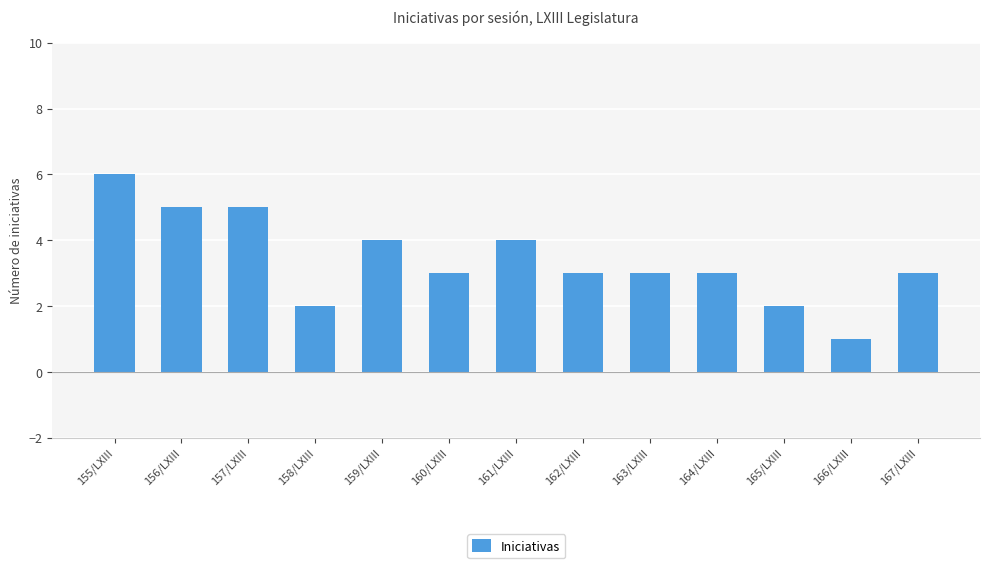

The chart shows a value of 4 at 163/LXIII. True or false?

False